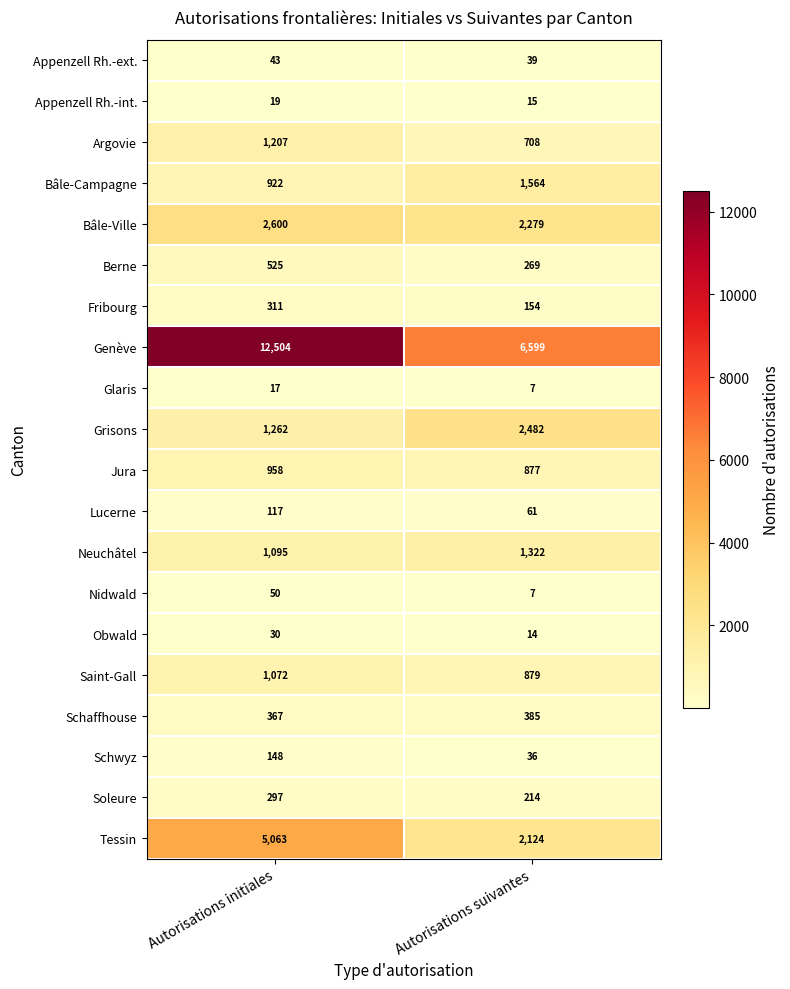

Which series has the largest total across all categories?

Genève